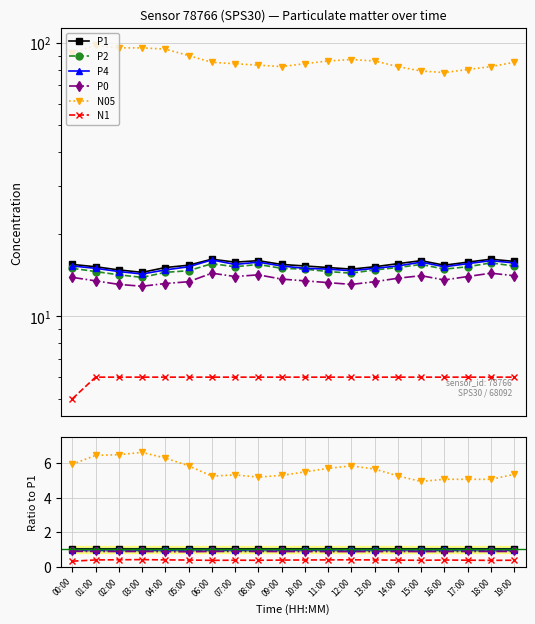

Which series has the largest total across all categories?

N05